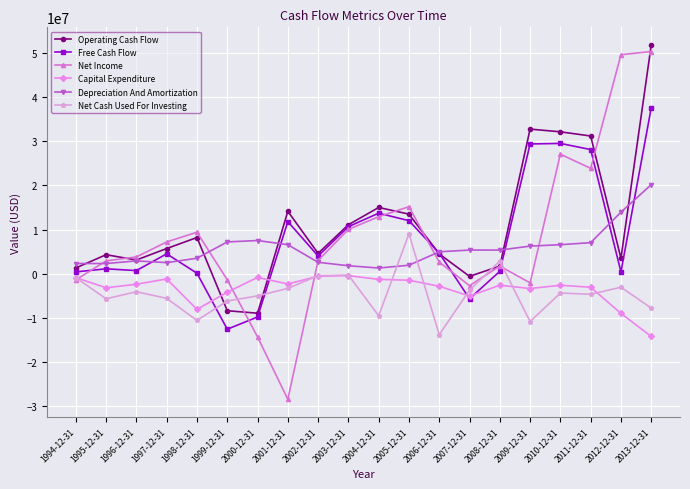

True or false: Operating Cash Flow has a value of 1230585 at 1995-12-31.

False